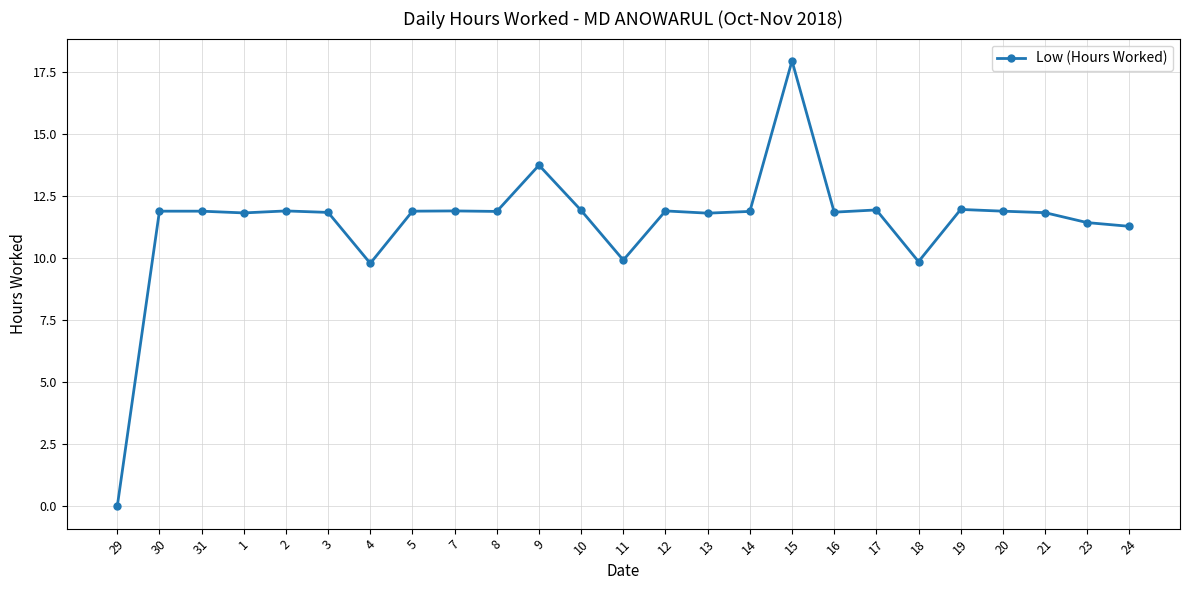

How many lines are shown in the chart?

1